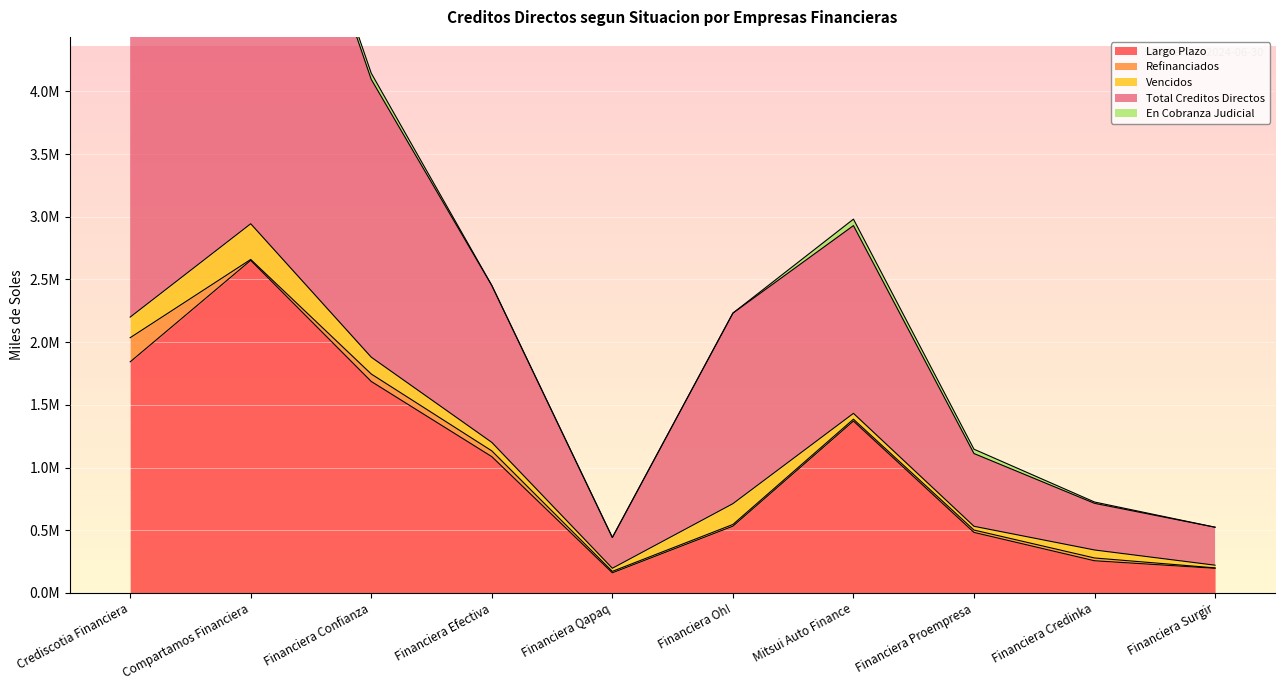

What is the label of the 6th point from the left?

Financiera Oh!